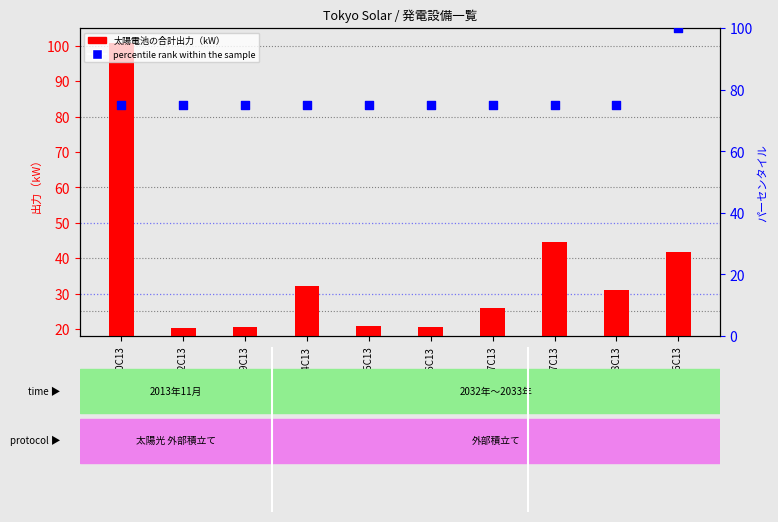

At which category is the sum across all series the highest?

A872140C13